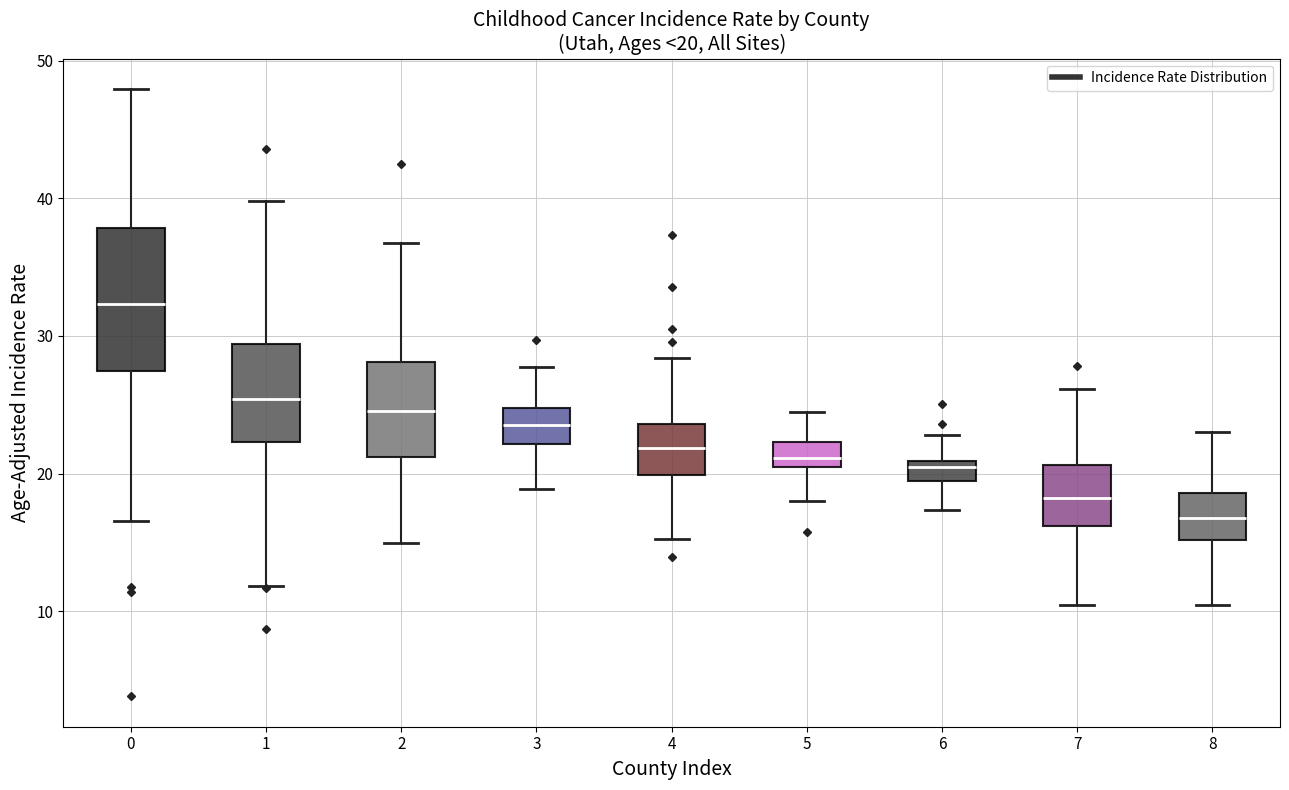

Which box is the tallest, from its lower edge to its upper edge?

0